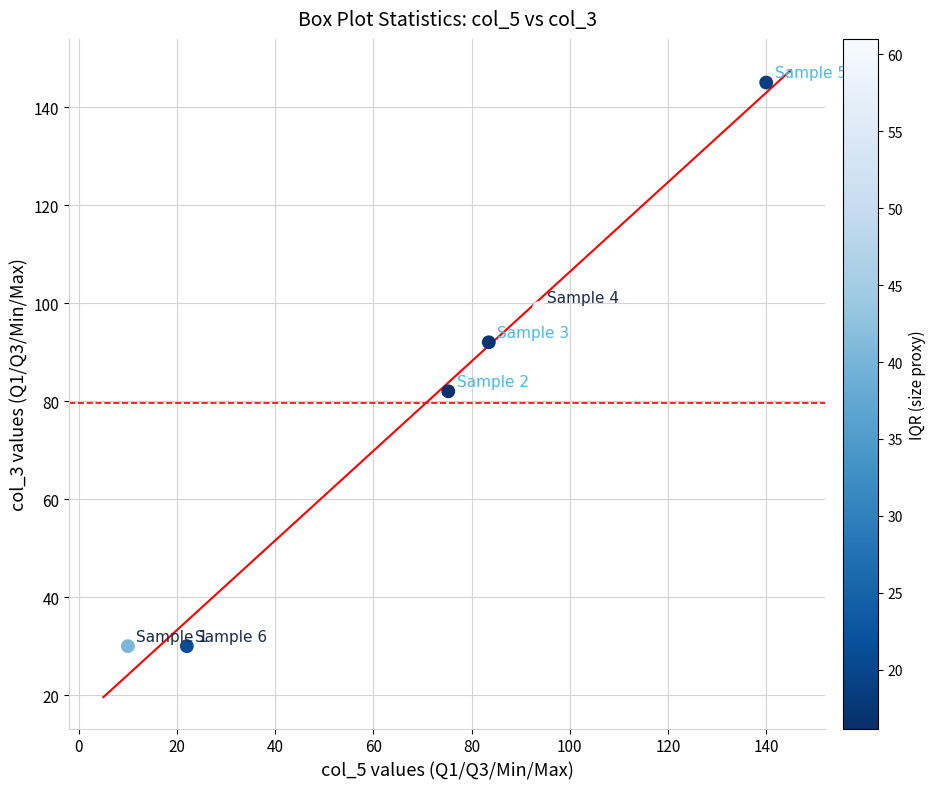

What is the average Y value?

80